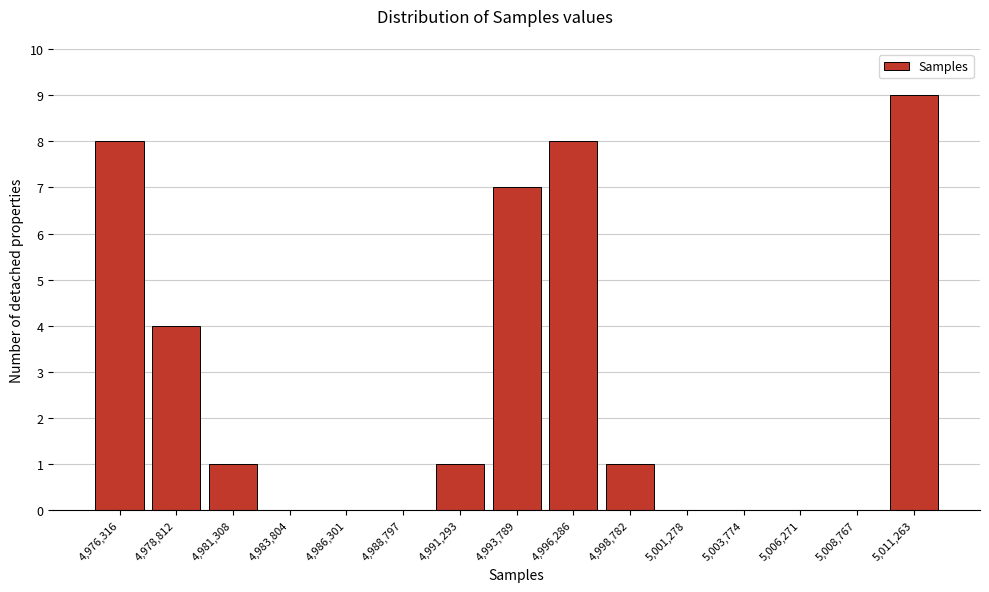

Reading left to right, list all the values displayed in this chart.

4,976,316=8	4,978,812=4	4,981,308=1	4,983,804=0	4,986,301=0	4,988,797=0	4,991,293=1	4,993,789=7	4,996,286=8	4,998,782=1	5,001,278=0	5,003,774=0	5,006,271=0	5,008,767=0	5,011,263=9